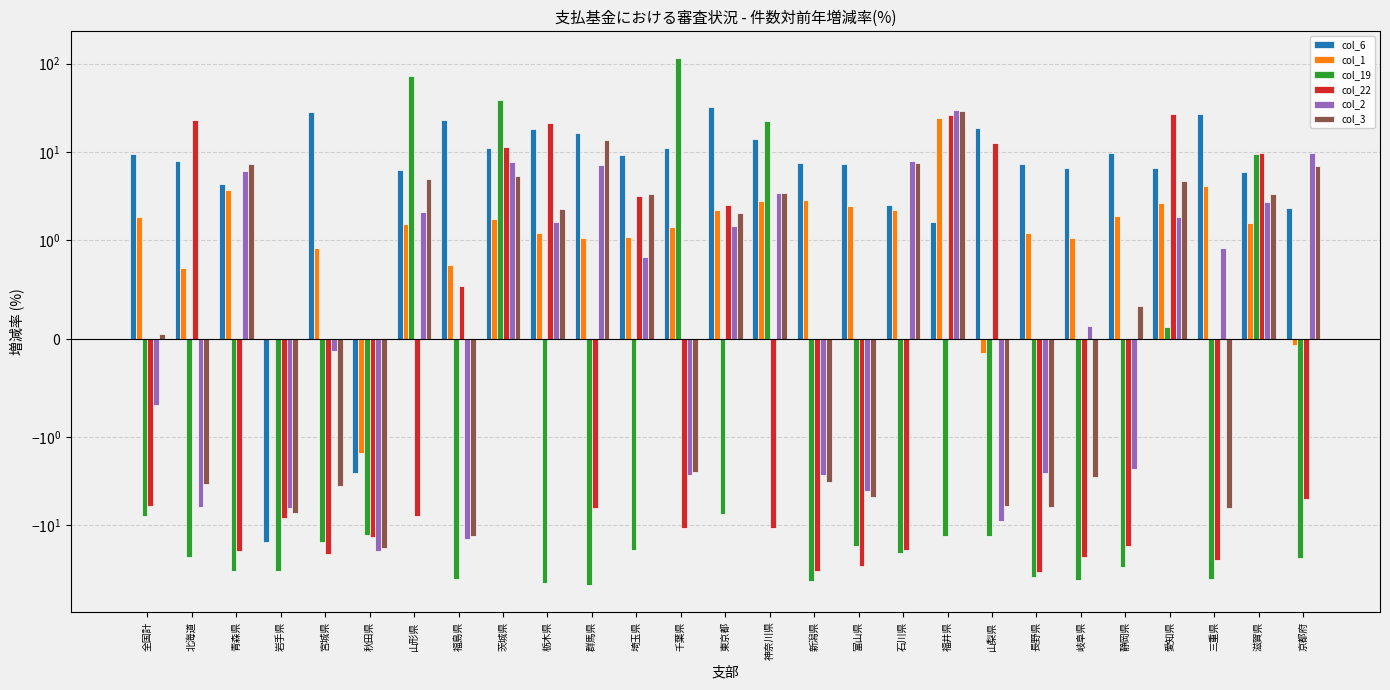

Which series changed the most between 福島県 and 茨城県?

col_19